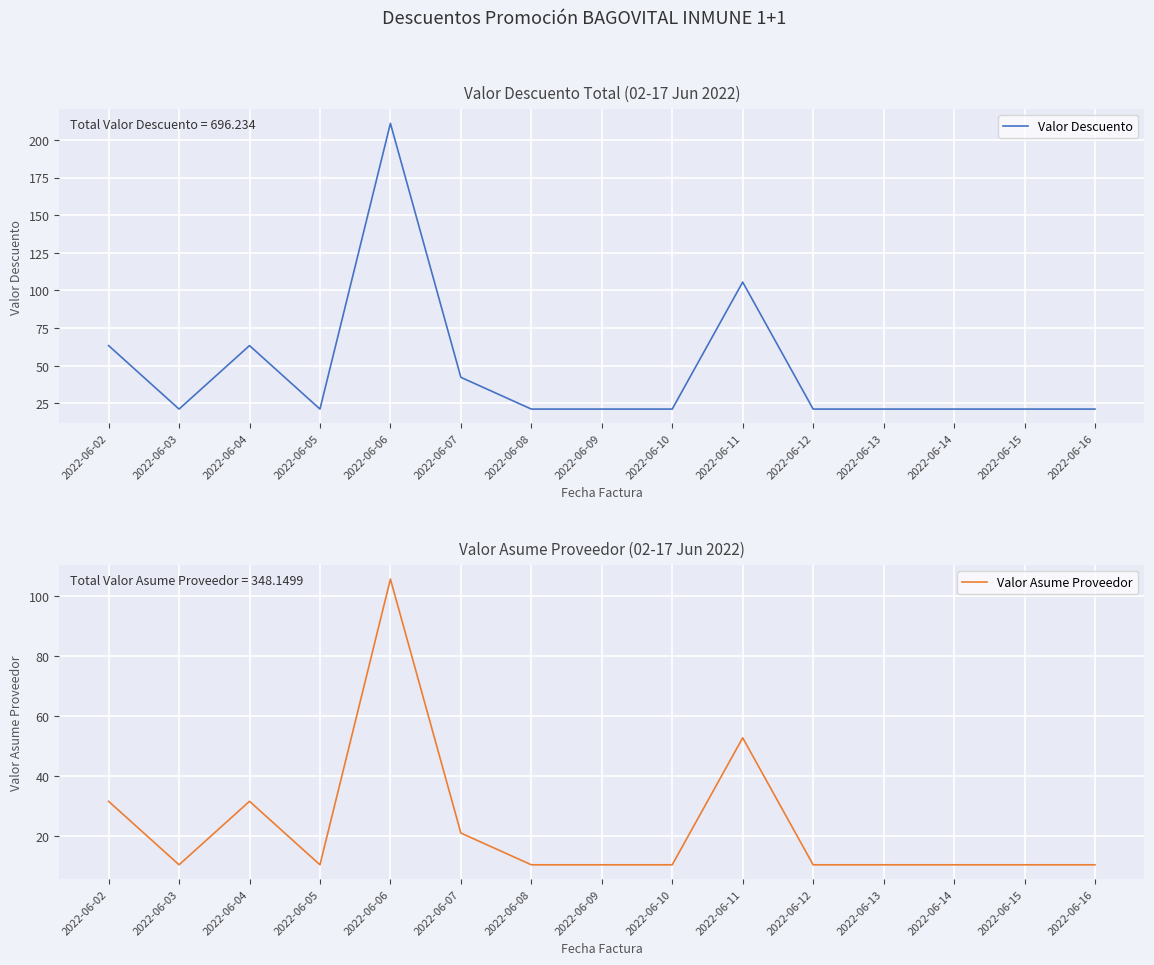

What is the minimum value for Valor Descuento?

21.1